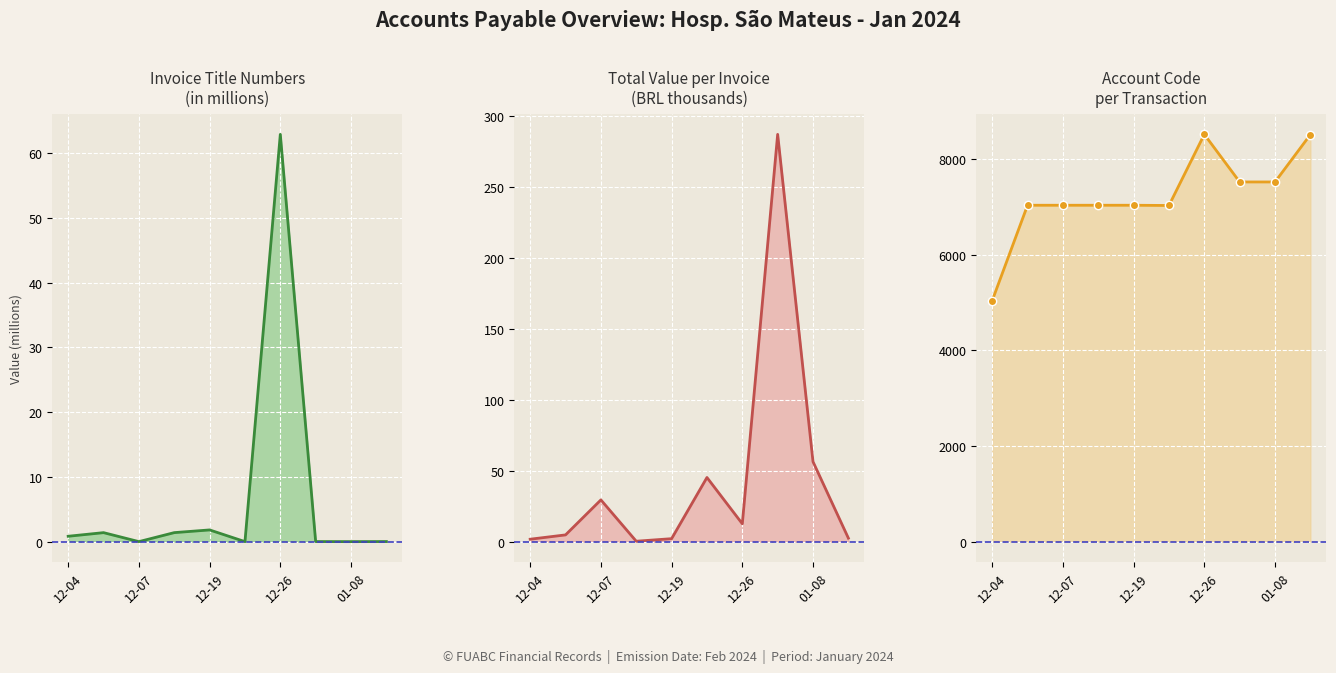

At 01-08, list the series in order from largest to smallest.

COD, VLRTOTAL, TITULO